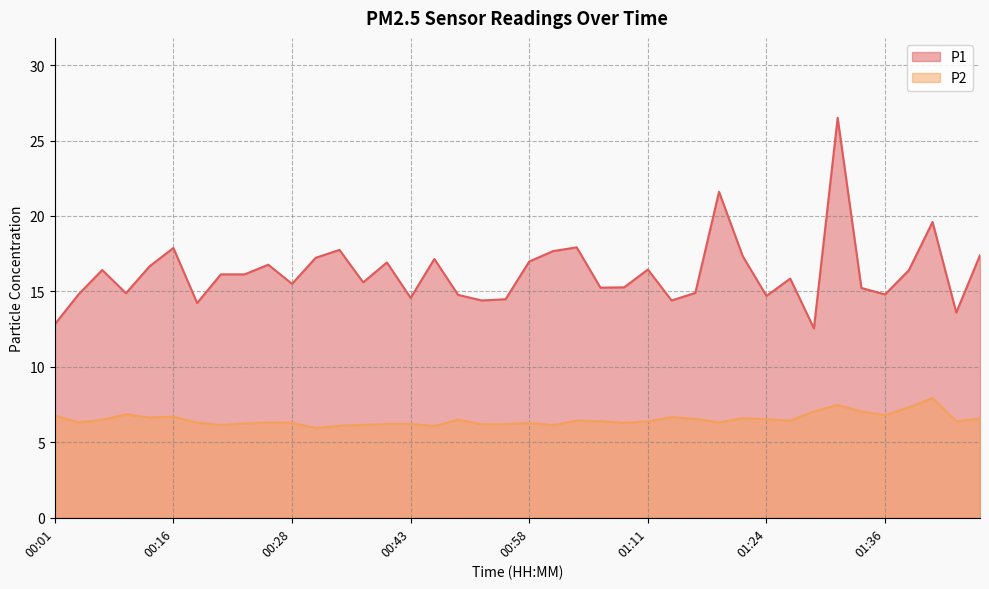

Reading right to left, extract all data points from this chart.

P1: 17.4	13.6	19.6	16.4	14.8	15.2	26.5	12.6	15.8	14.7	17.3	21.6	14.9	14.4	16.4	15.3	15.2	17.9	17.7	17.0	14.5	14.4	14.8	17.1	14.6	16.9	15.6	17.8	17.2	15.5	16.8	16.1	16.1	14.2	17.9	16.7	14.9	16.4	14.8	12.8
P2: 6.6	6.4	7.9	7.3	6.8	7.0	7.5	7.0	6.4	6.5	6.6	6.3	6.5	6.7	6.4	6.3	6.4	6.4	6.2	6.3	6.2	6.2	6.5	6.1	6.2	6.2	6.2	6.1	6.0	6.3	6.3	6.2	6.2	6.3	6.7	6.7	6.8	6.5	6.3	6.8